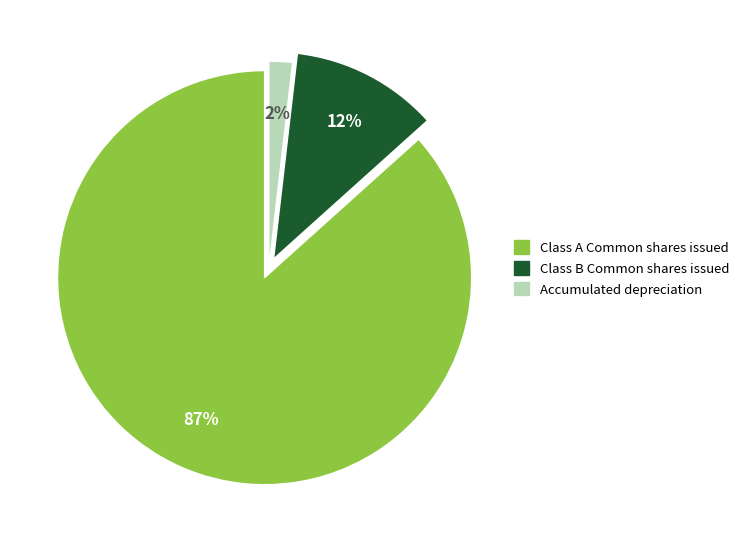

Does Class A Common shares issued represent more than half of the total?

Yes